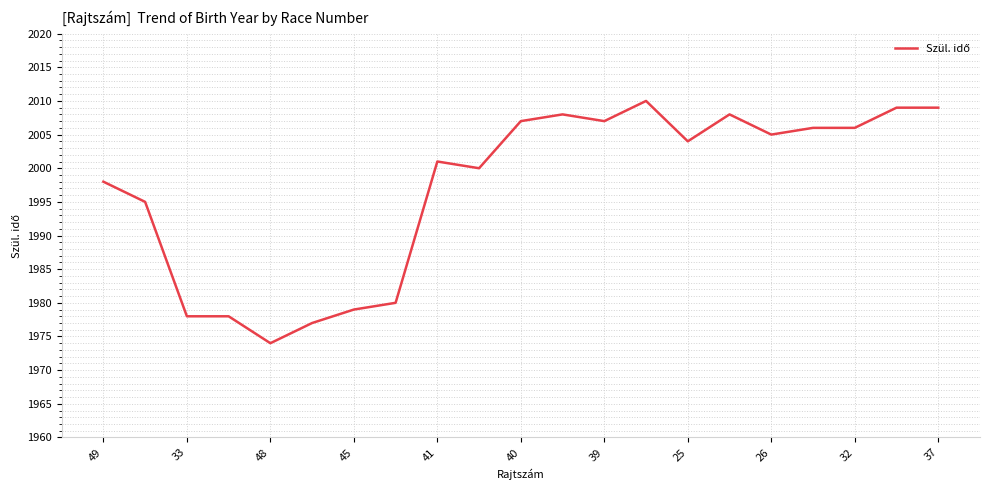

What is the difference between the maximum and minimum values?

36